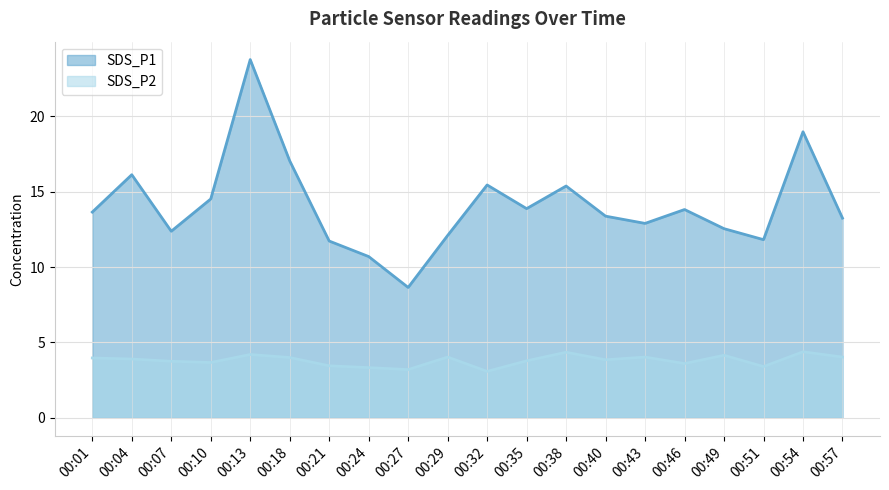

The SDS_P2 series shows 3.2 at 00:27. True or false?

True